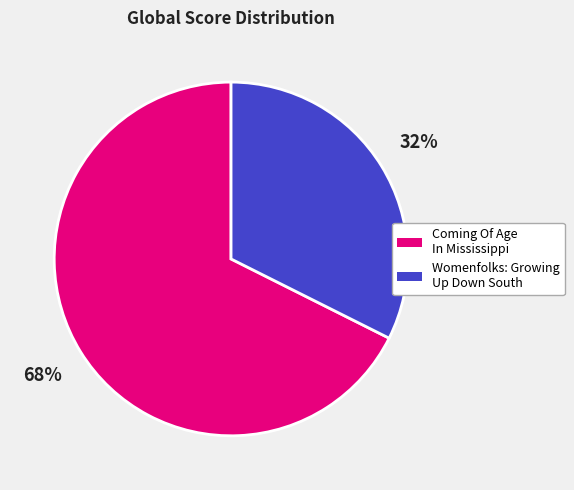

Between Womenfolks: Growing Up Down South and Coming Of Age In Mississippi, which is larger?

Coming Of Age In Mississippi